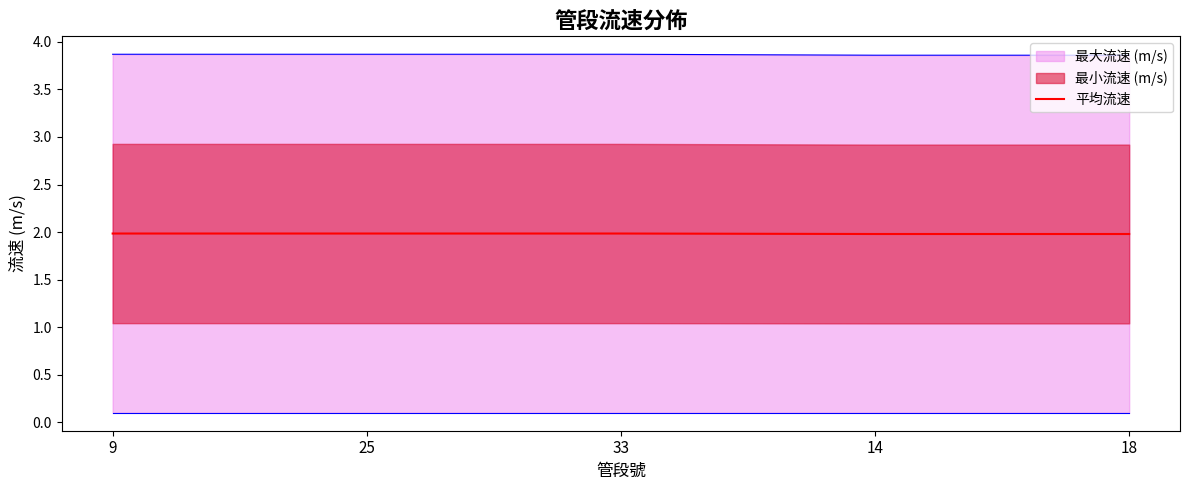

Does the chart display data point markers on the line(s)?

No